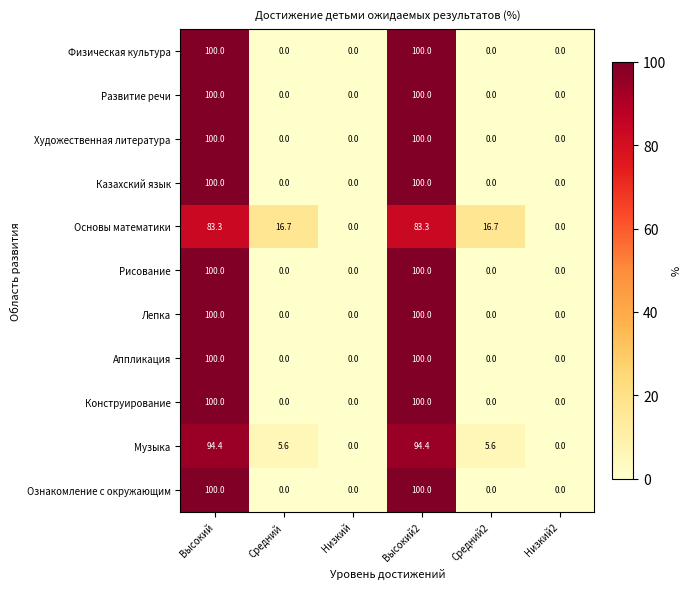

What is the total value across all series at Высокий2?

1077.7